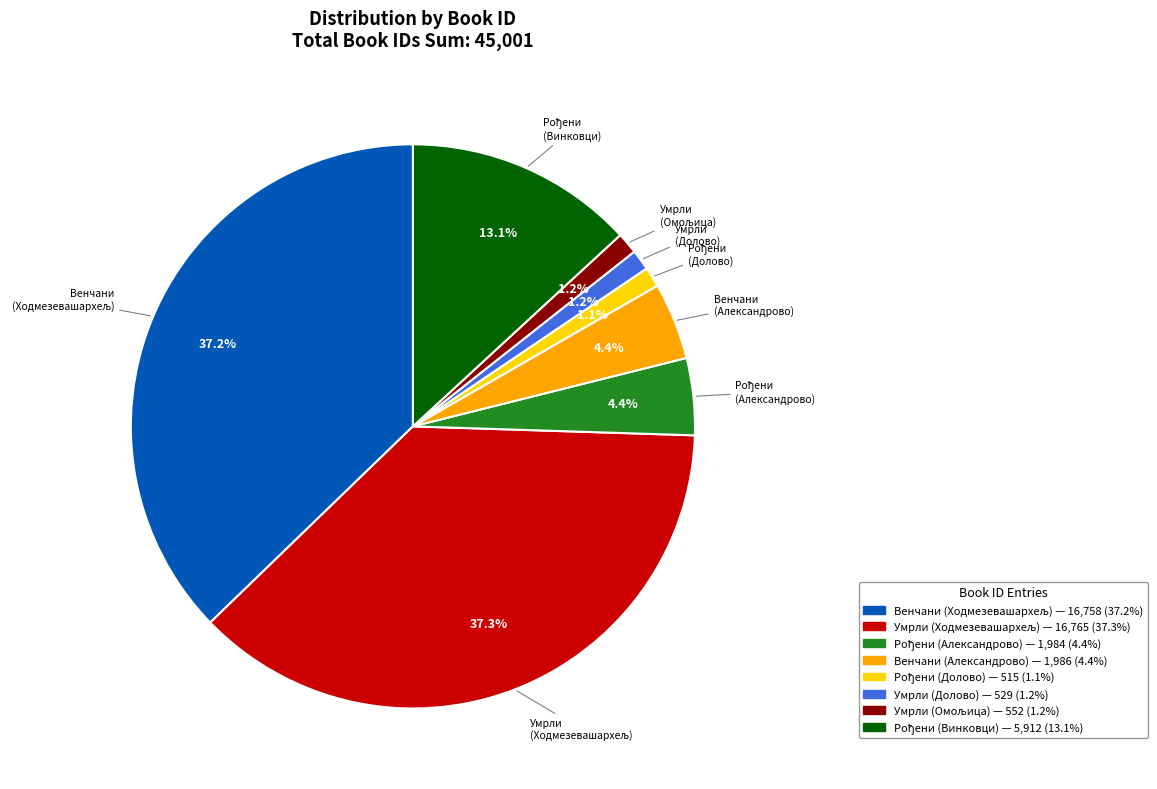

Does any single category account for the majority?

No